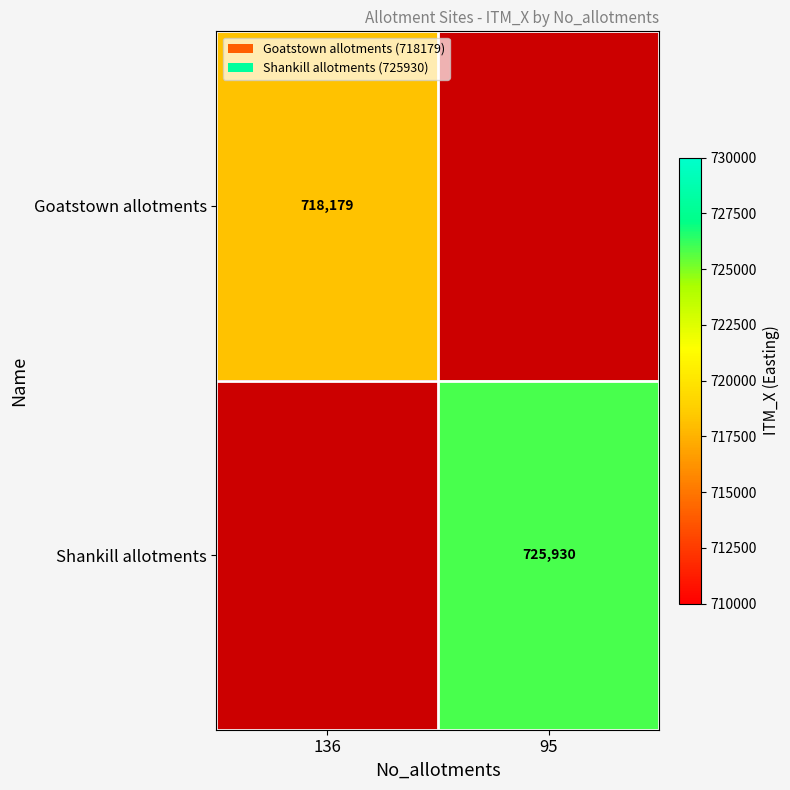

The Shankill allotments series shows 725930 at 95. True or false?

True